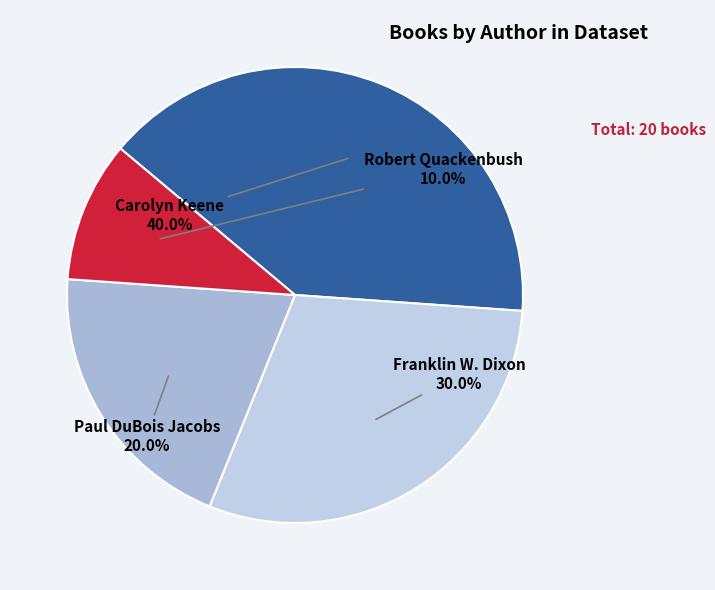

To the nearest percent, what is the difference between the largest and smallest slice percentages?

30%